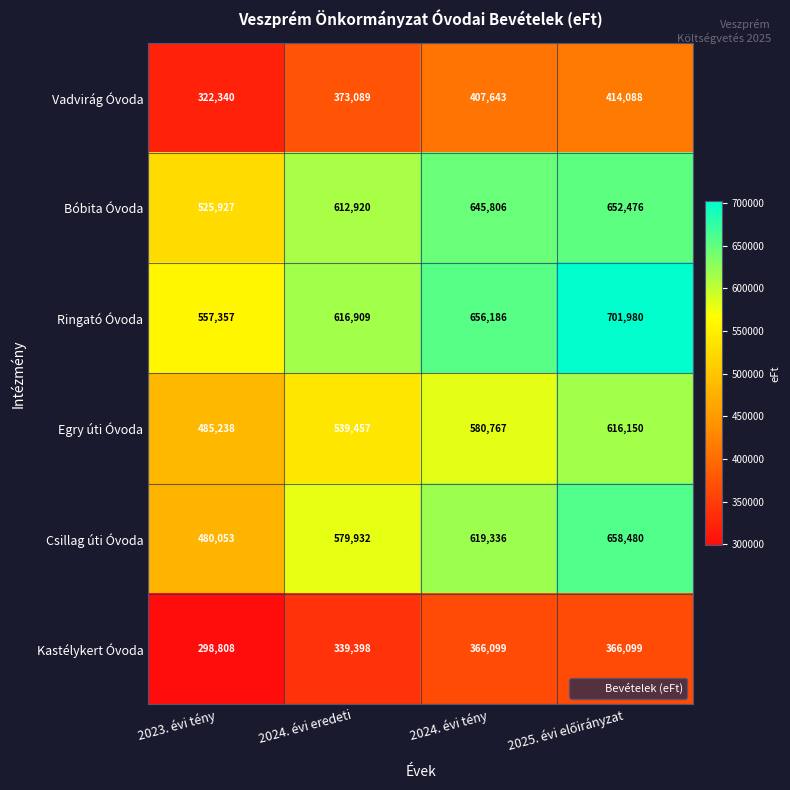

Rank the series by their maximum value, from lowest to highest.

Kastélykert Óvoda, Vadvirág Óvoda, Egry úti Óvoda, Bóbita Óvoda, Csillag úti Óvoda, Ringató Óvoda